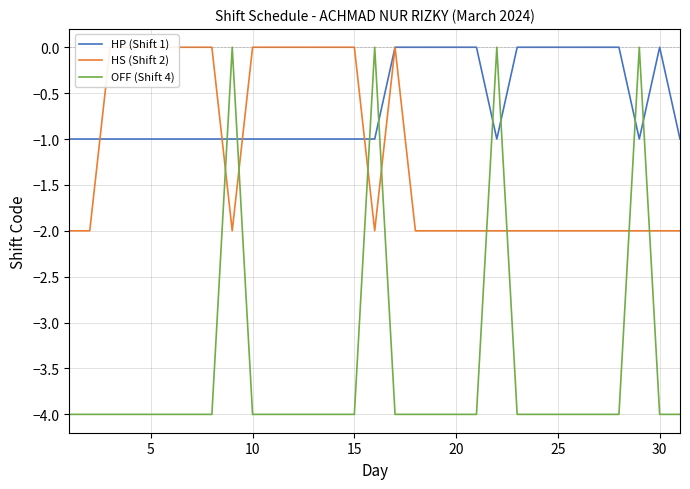

The value of OFF (Shift 4) at 10 is -4. True or false?

True